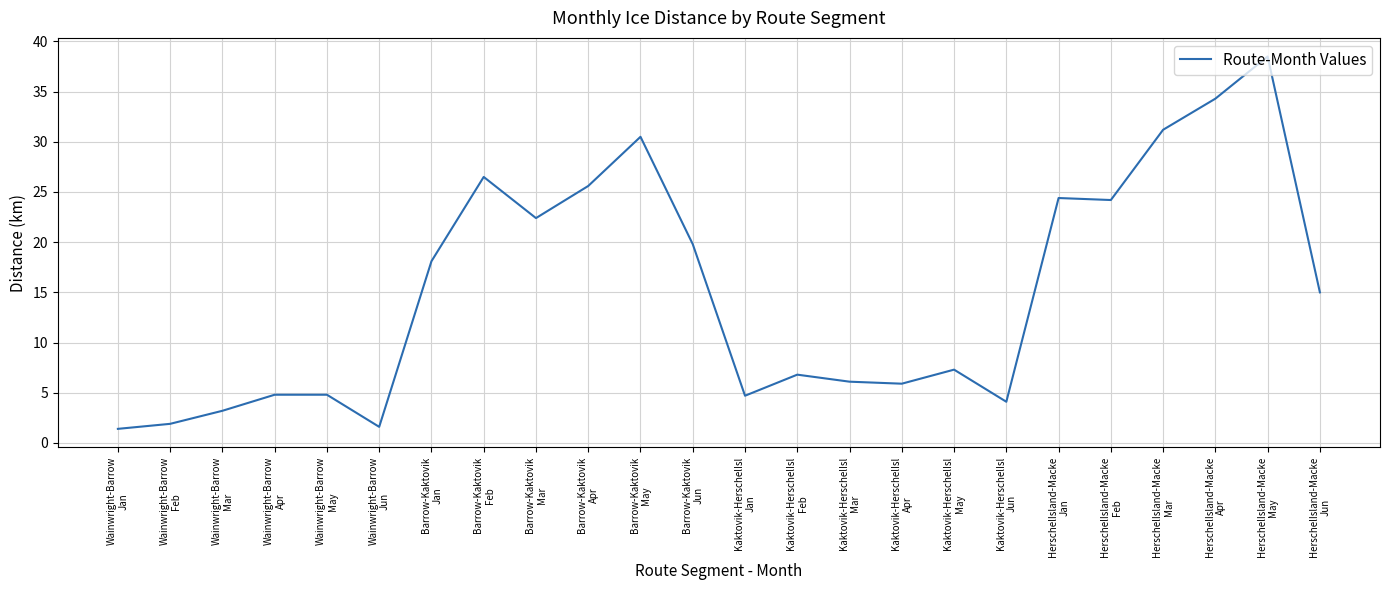

What is the minimum value shown in the chart?

1.4